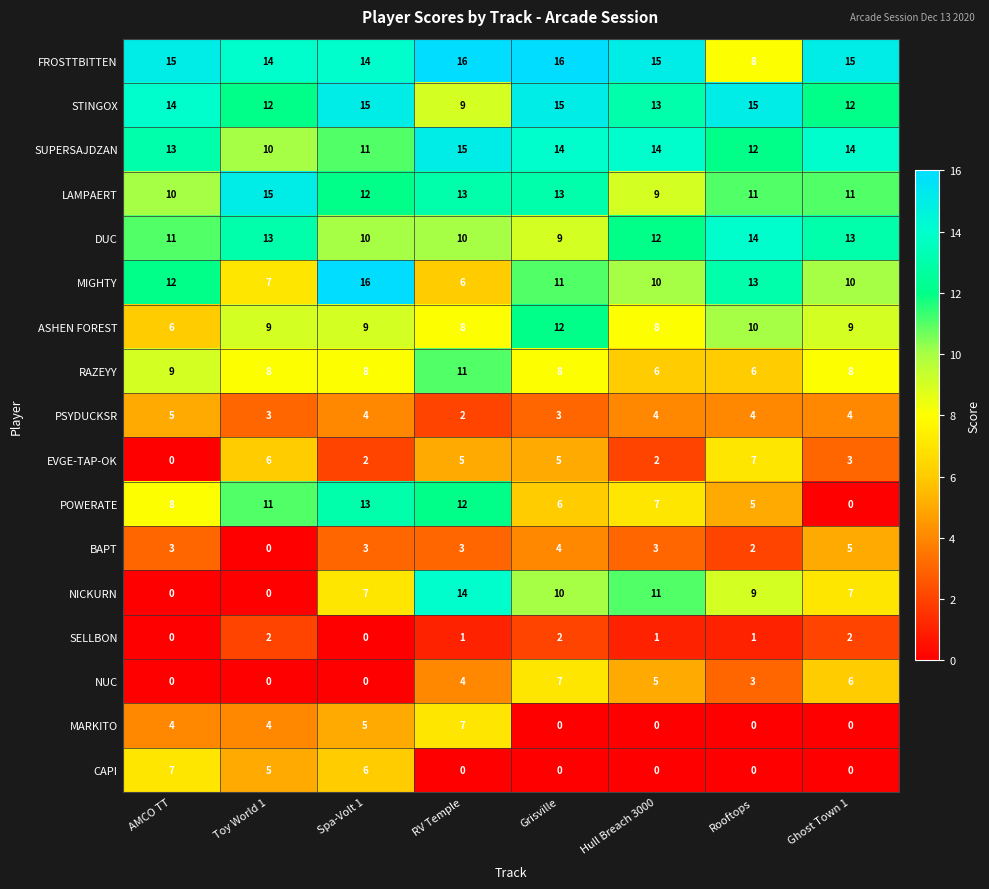

Where does the MIGHTY series first go above 11?

AMCO TT